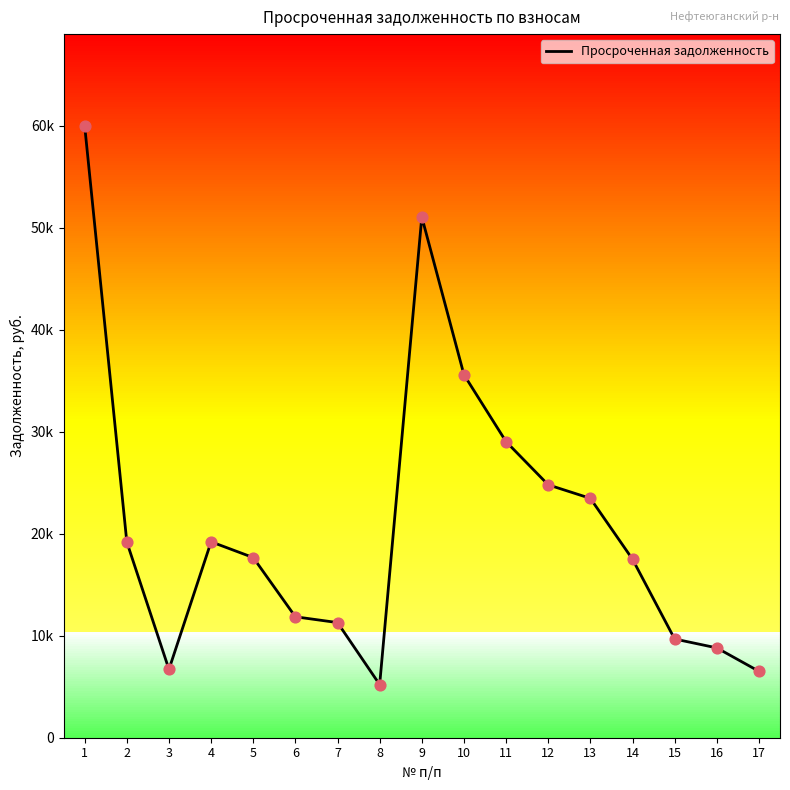

What is the change in value from 4 to 13?

+4258.0